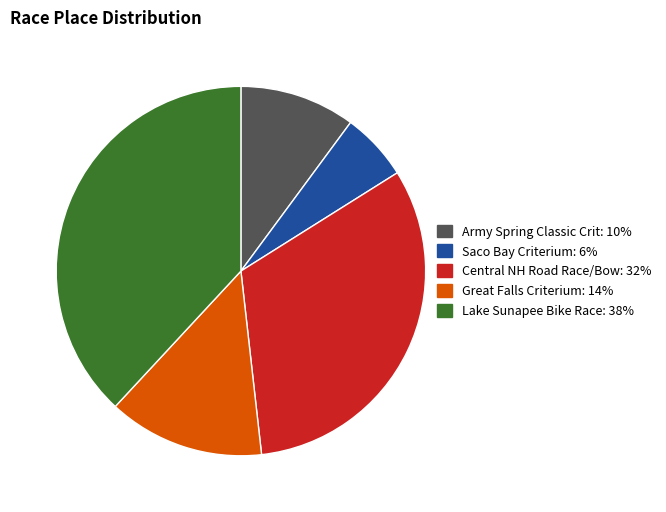

How many slices are in this pie chart?

5